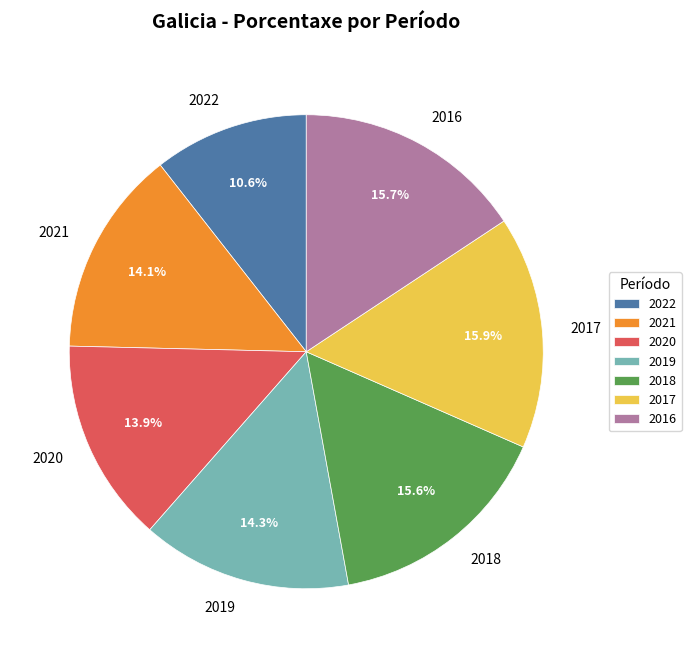

What is the total percentage of 2017 and 2019?

30.2%